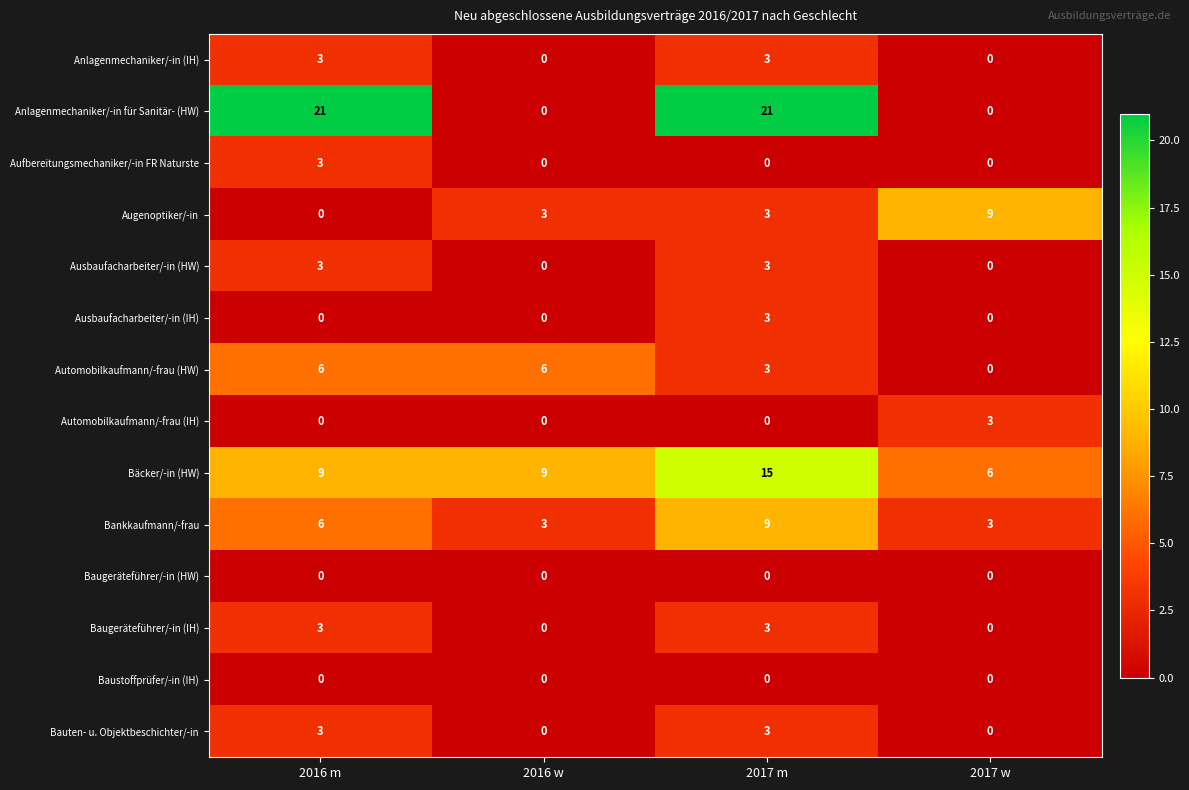

Which series has the widest spread of values?

Anlagenmechaniker/-in für Sanitär- (HW)